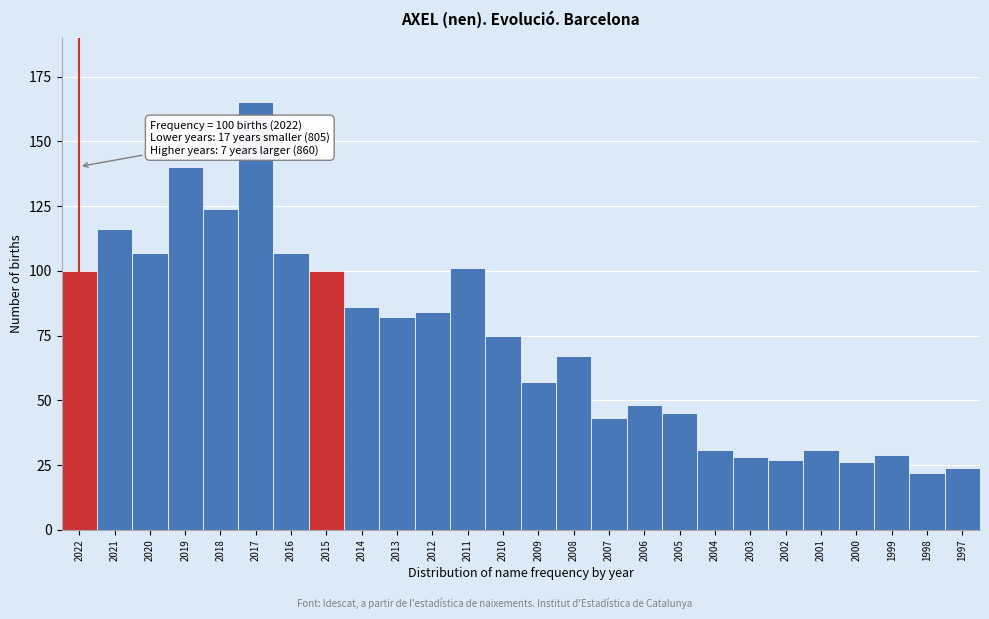

Reading right to left, transcribe all the data shown in this chart.

24	22	29	26	31	27	28	31	45	48	43	67	57	75	101	84	82	86	100	107	165	124	140	107	116	100